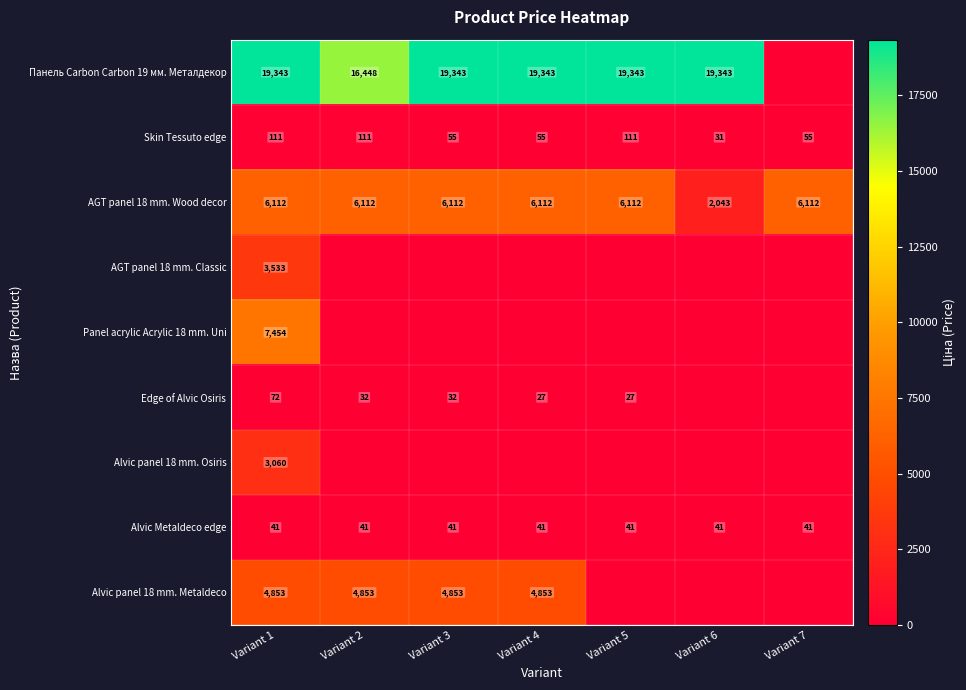

What is the lowest value of the AGT panel 18 mm. Wood decor series?

2043